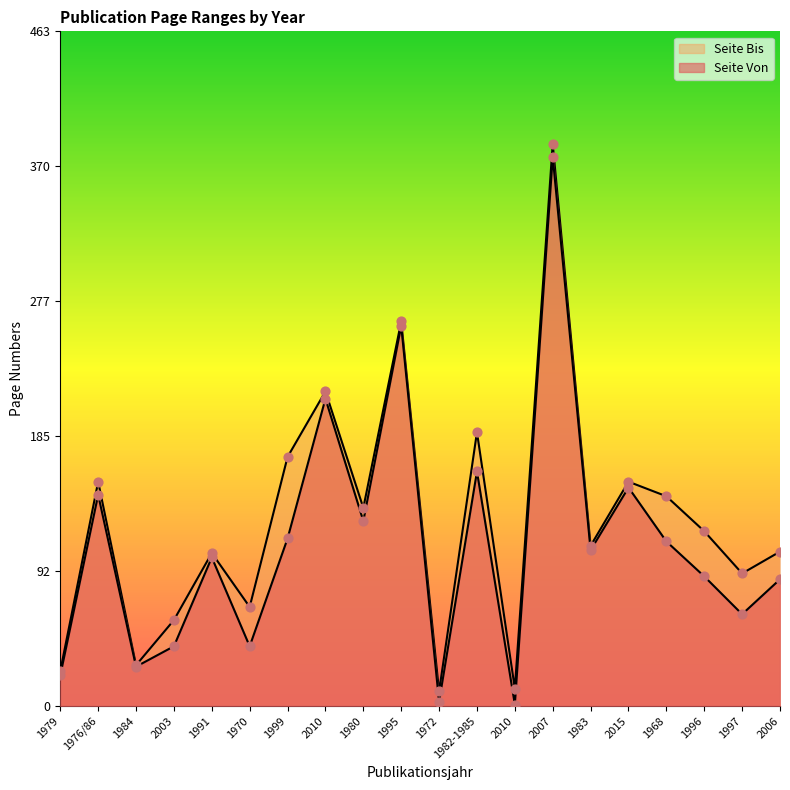

What is the total value across all series at 1997?

154